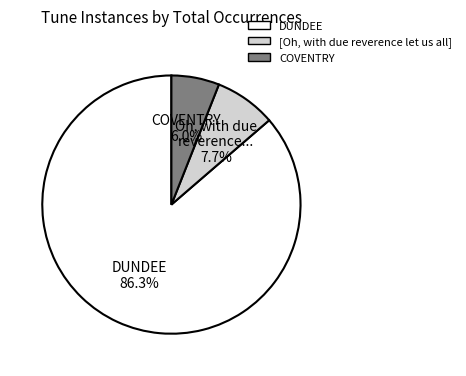

Is there any slice that represents more than half of the pie?

Yes